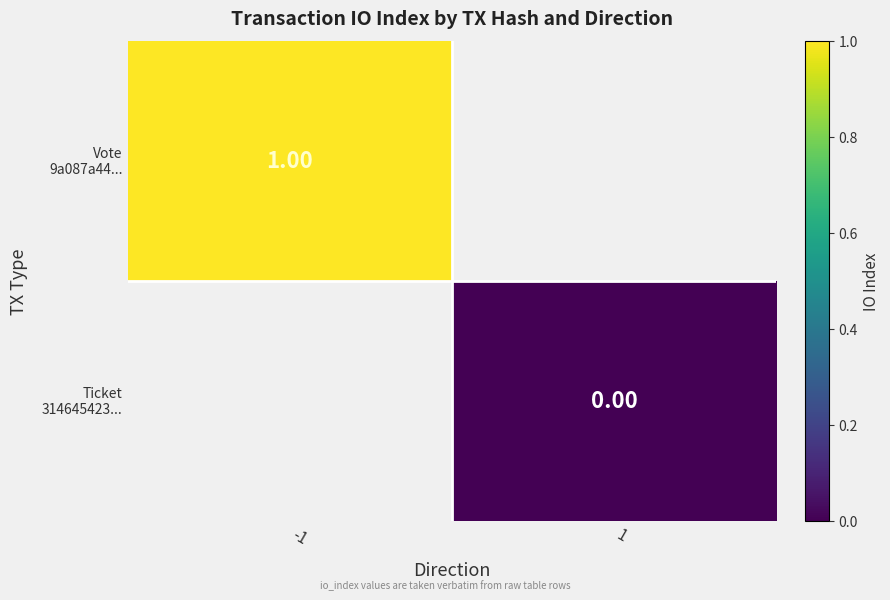

At which label does Ticket 314645423... reach its peak?

-1